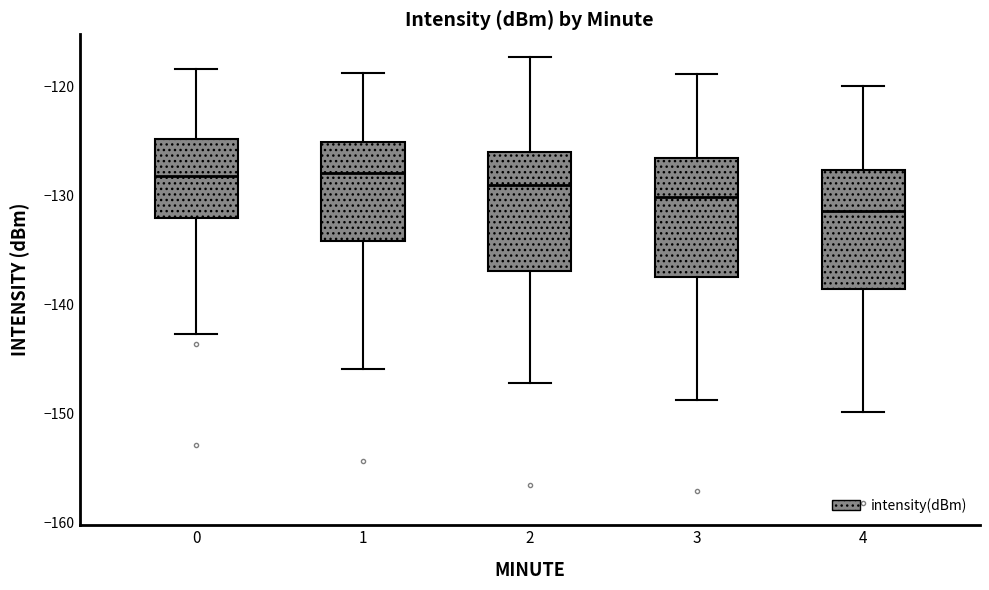

Reading left to right, read every box against the y-axis: the position of its median line, the range the box covers, and the ends of its whiskers. The values are not printed on the chart, so give them approximately, as read against the axis.

0: median -128, box -132 to -125, whiskers -143 to -118
1: median -128, box -134 to -125, whiskers -146 to -119
2: median -129, box -137 to -126, whiskers -147 to -117
3: median -130, box -137 to -127, whiskers -149 to -119
4: median -131, box -139 to -128, whiskers -150 to -120